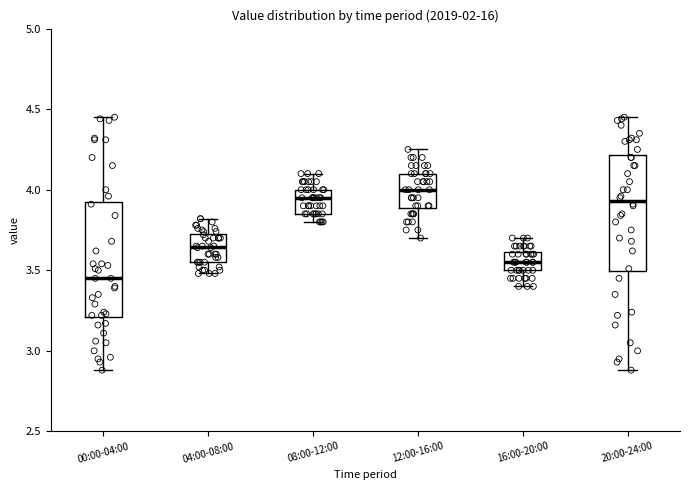

Where is the lower edge of the box for 12:00-16:00 on the y-axis? The values are not printed on the chart, so give them approximately, as read against the axis.

3.90